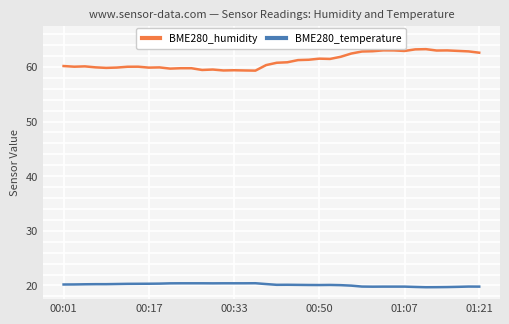

Which series has the largest range (max minus min)?

BME280_humidity